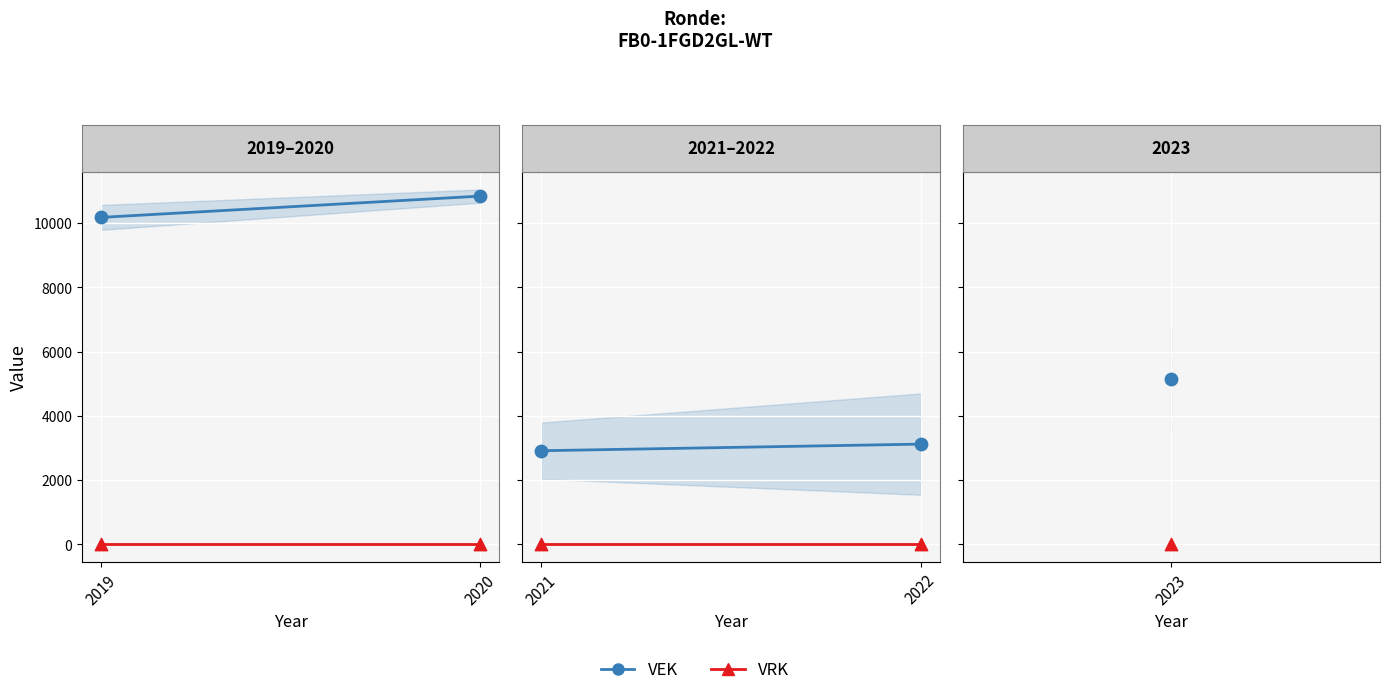

Which series reaches the maximum Y coordinate?

VEK